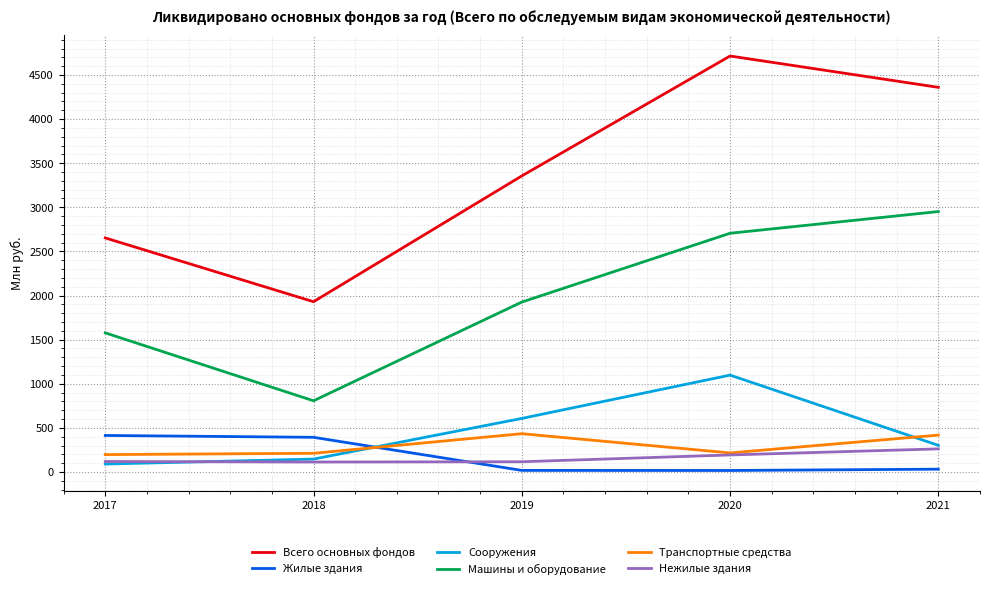

Which series has the widest spread of values?

Всего основных фондов